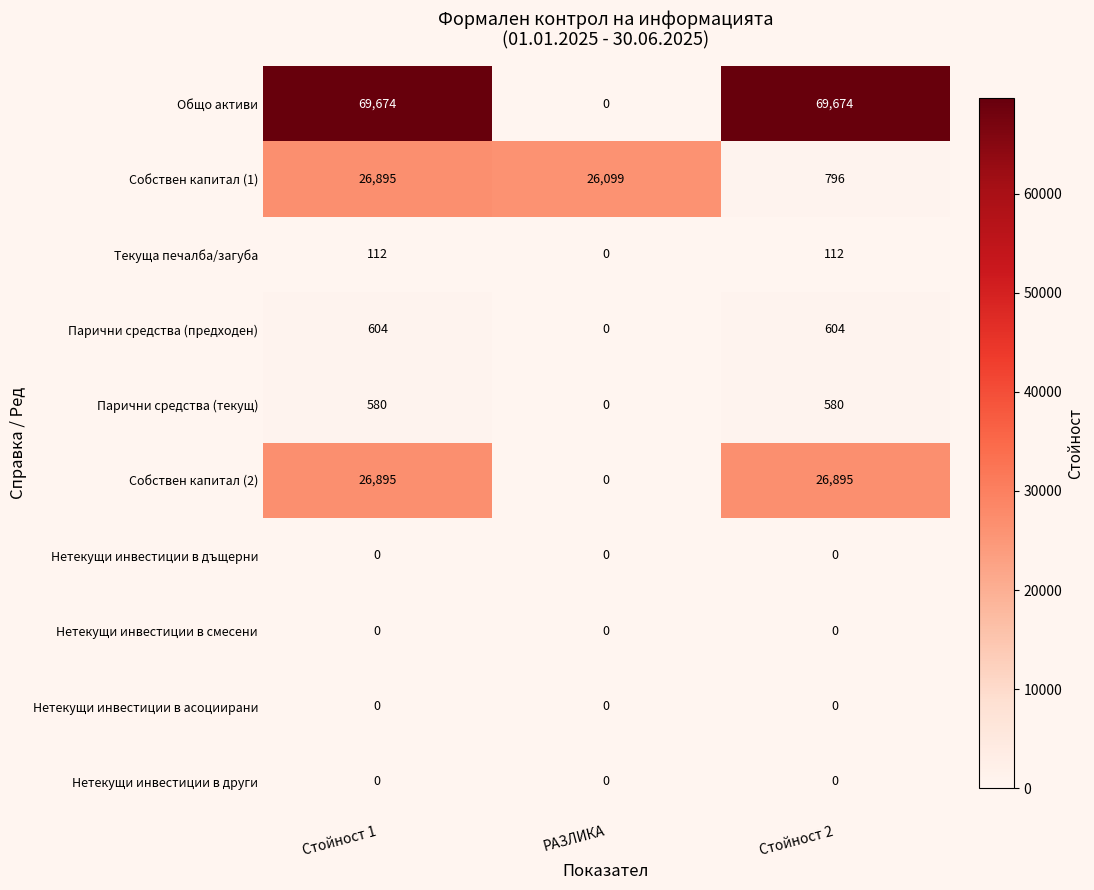

Reading left to right, list all the values displayed in this chart.

Общо активи: 69674	0	69674
Собствен капитал (1): 26895	26099	796
Текуща печалба/загуба: 112	0	112
Парични средства (предходен): 604	0	604
Парични средства (текущ): 580	0	580
Собствен капитал (2): 26895	0	26895
Нетекущи инвестиции в дъщерни: 0	0	0
Нетекущи инвестиции в смесени: 0	0	0
Нетекущи инвестиции в асоциирани: 0	0	0
Нетекущи инвестиции в други: 0	0	0